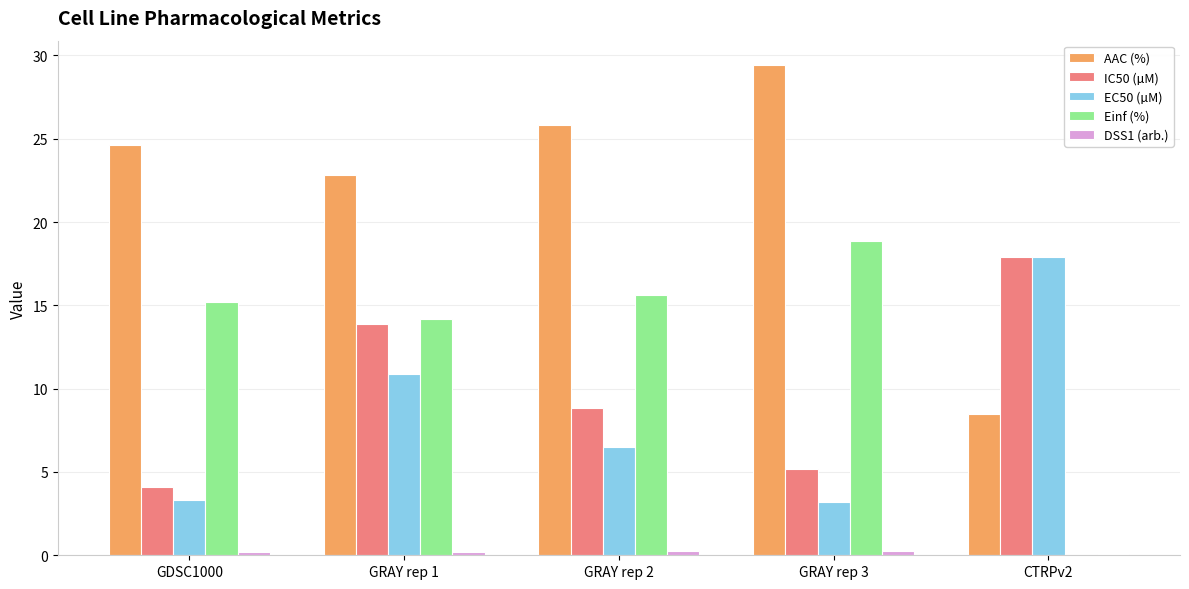

What is the sum of all AAC (%) values?

111.3